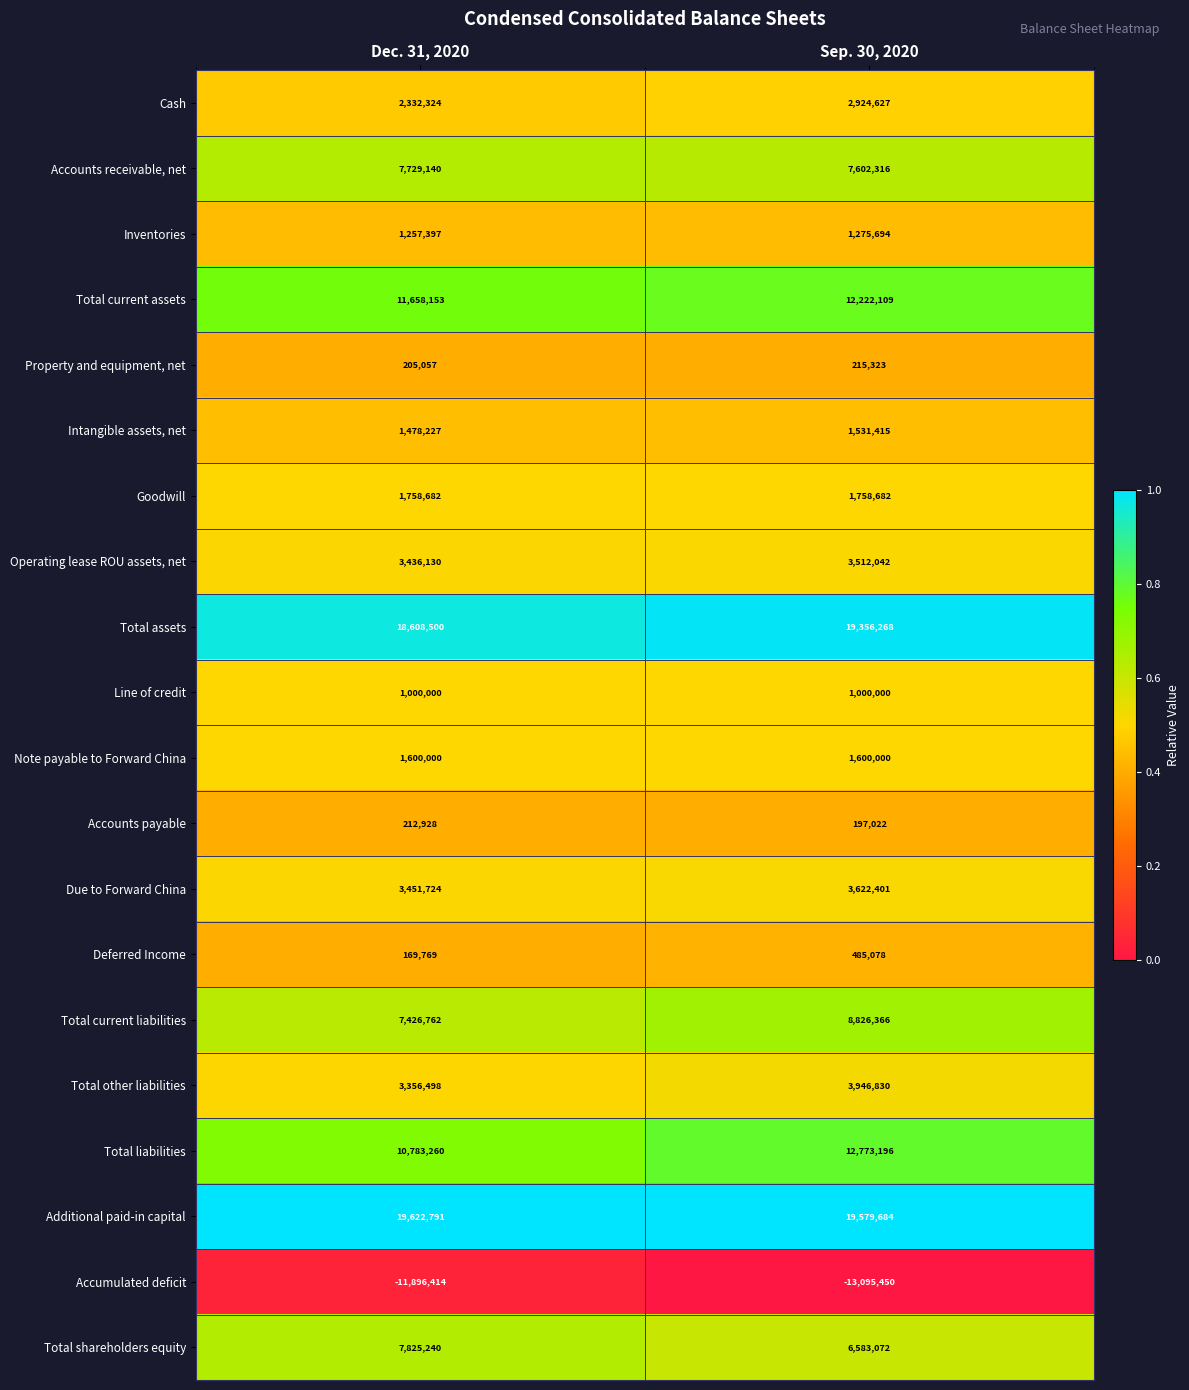

Rank the series by their maximum value, from lowest to highest.

Accumulated deficit, Accounts payable, Property and equipment, net, Deferred Income, Line of credit, Inventories, Intangible assets, net, Note payable to Forward China, Goodwill, Cash, Operating lease ROU assets, net, Due to Forward China, Total other liabilities, Accounts receivable, net, Total shareholders equity, Total current liabilities, Total current assets, Total liabilities, Total assets, Additional paid-in capital